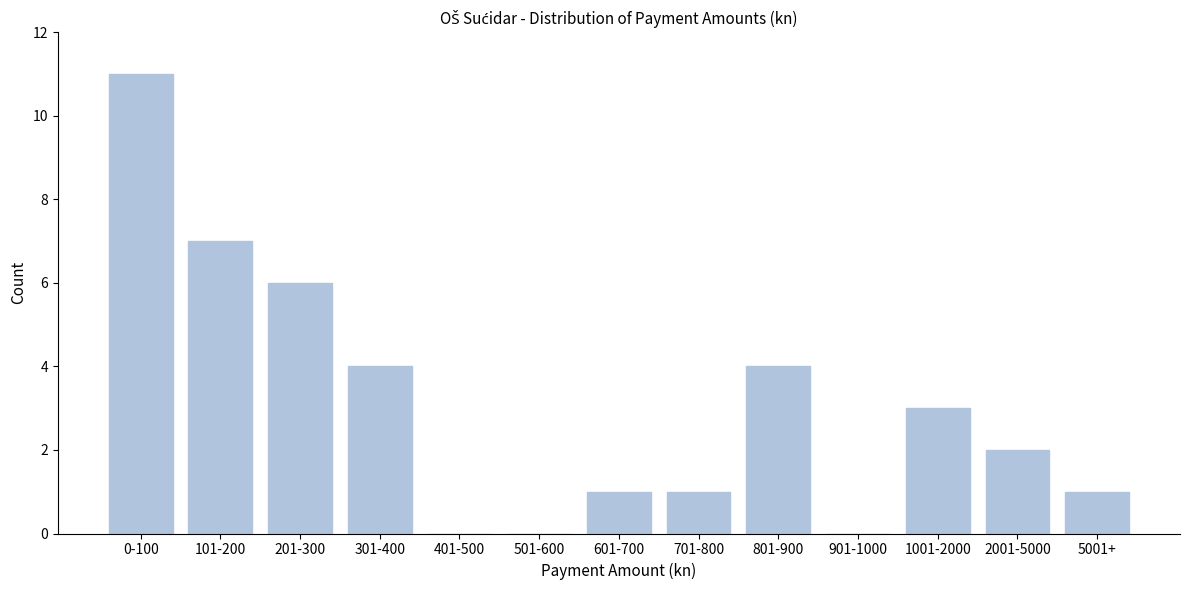

Reading right to left, extract all data points from this chart.

5001+=1	2001-5000=2	1001-2000=3	901-1000=0	801-900=4	701-800=1	601-700=1	501-600=0	401-500=0	301-400=4	201-300=6	101-200=7	0-100=11